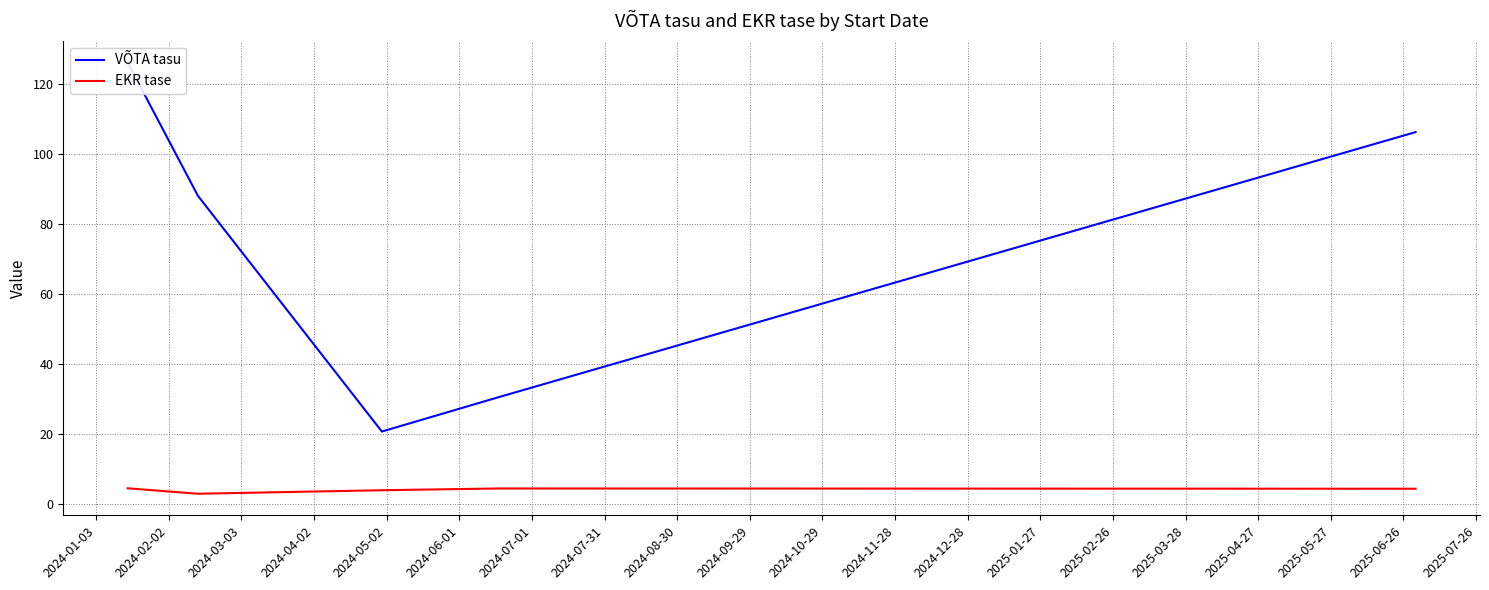

What is the value of the EKR tase point at the 3rd from the left?

4.0